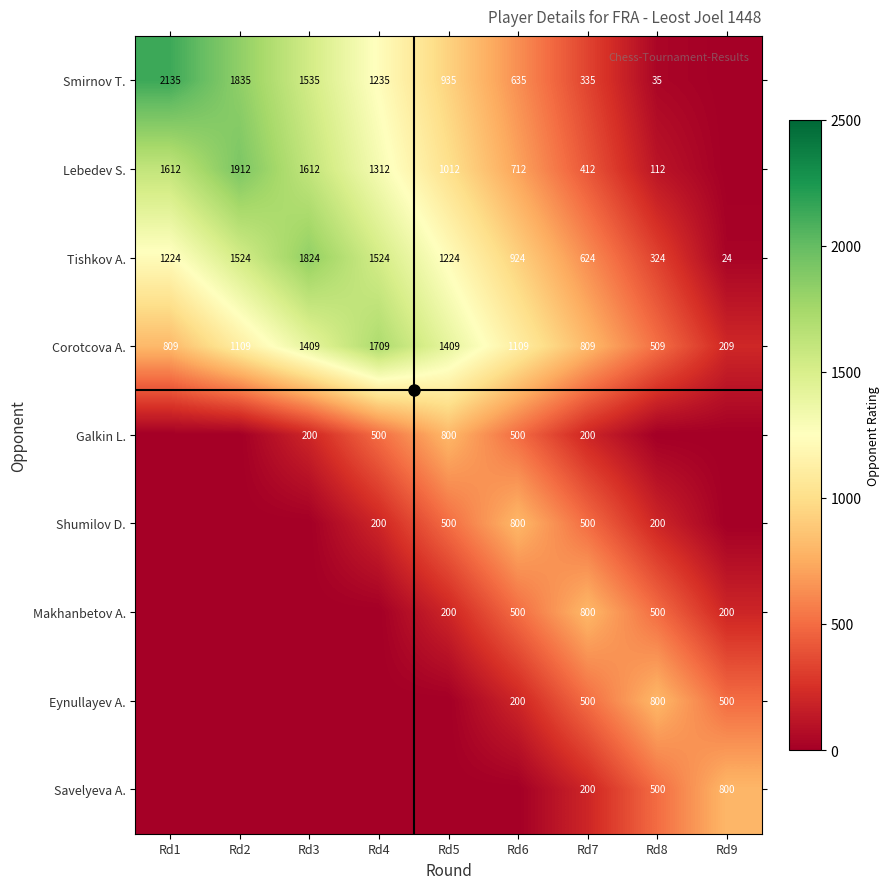

At how many categories does at least one series exceed 2025?

1